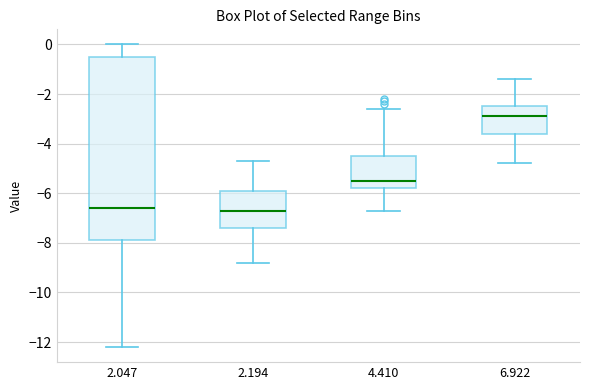

Where is the upper edge of the box at x = 2.194 on the y-axis? The values are not printed on the chart, so give them approximately, as read against the axis.

-5.8